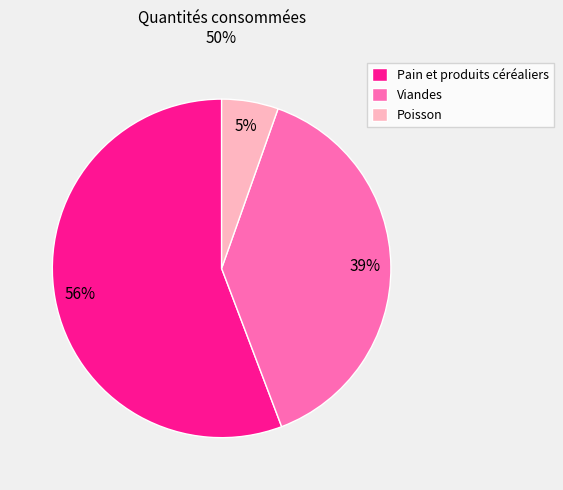

Which category has the smallest portion of the pie?

Poisson